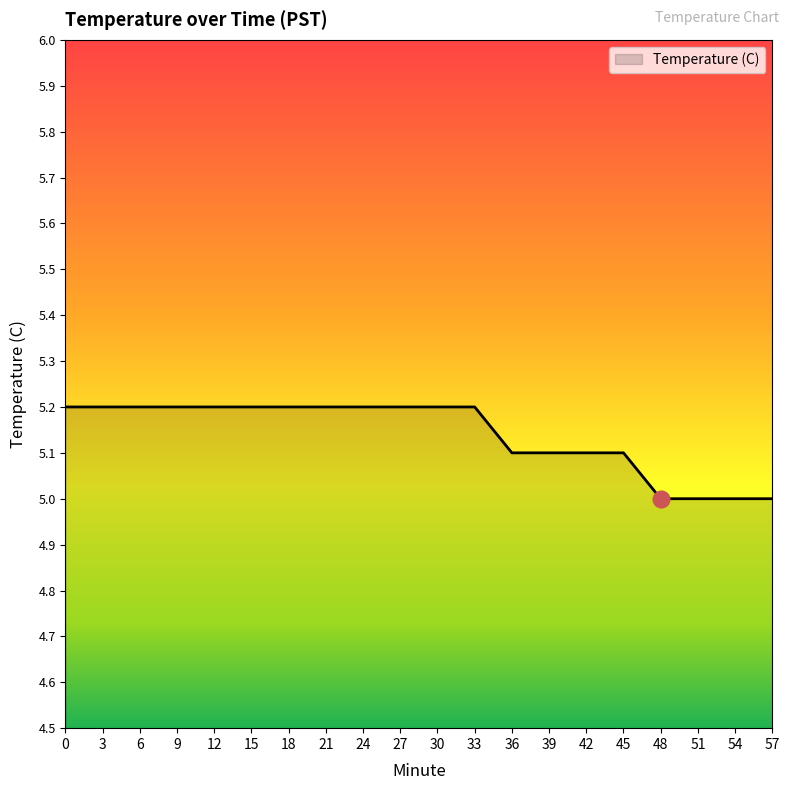

Count the values in the range 5 to 6.

20